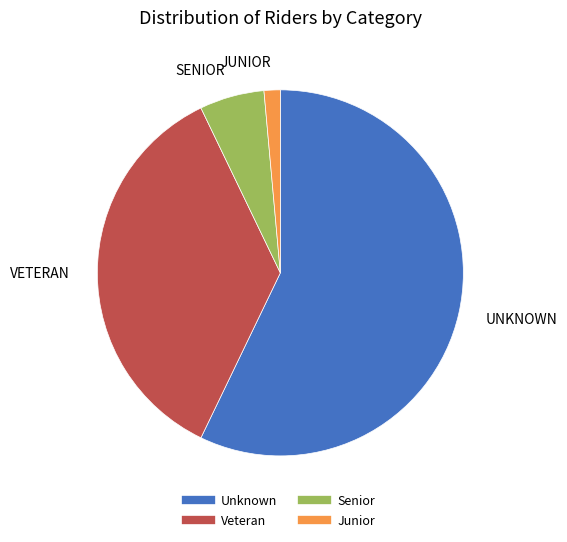

Is there a majority slice in this chart?

Yes